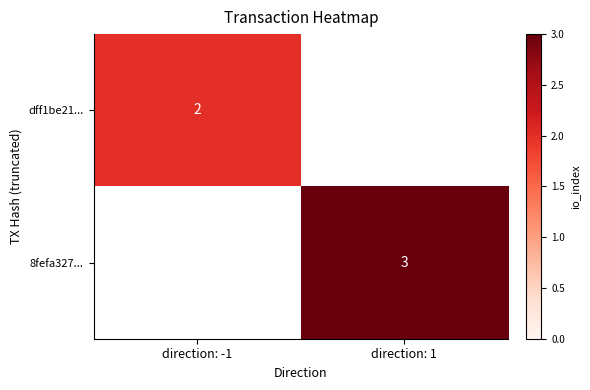

The value of 8fefa327... at direction: 1 is 5. True or false?

False